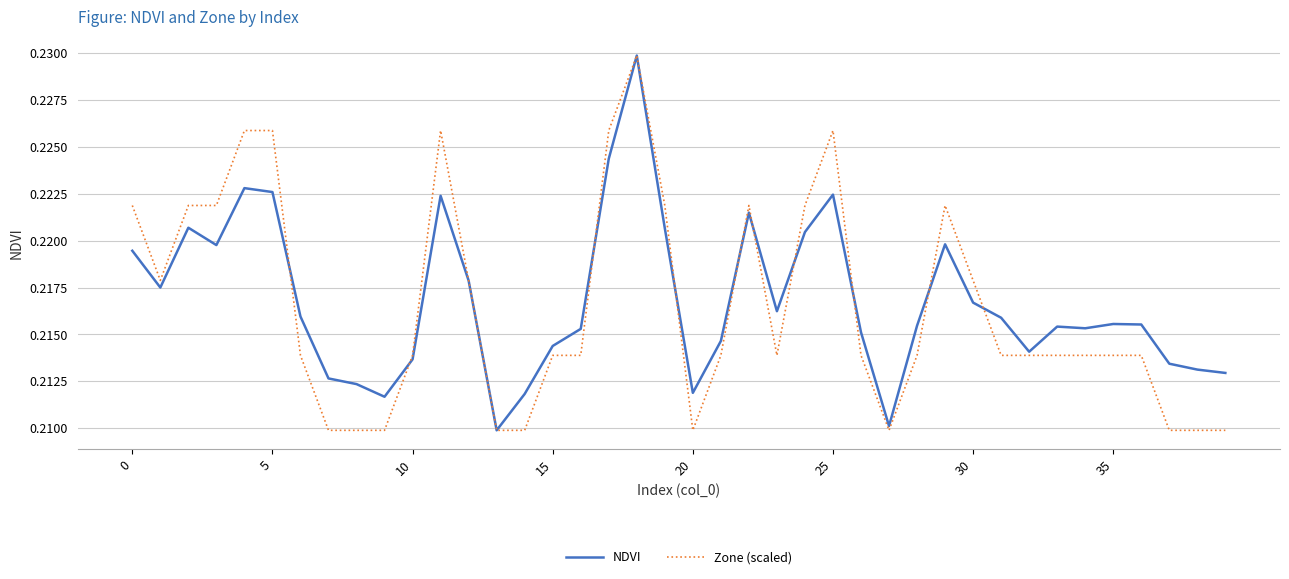

At how many categories does at least one series exceed 0?

40